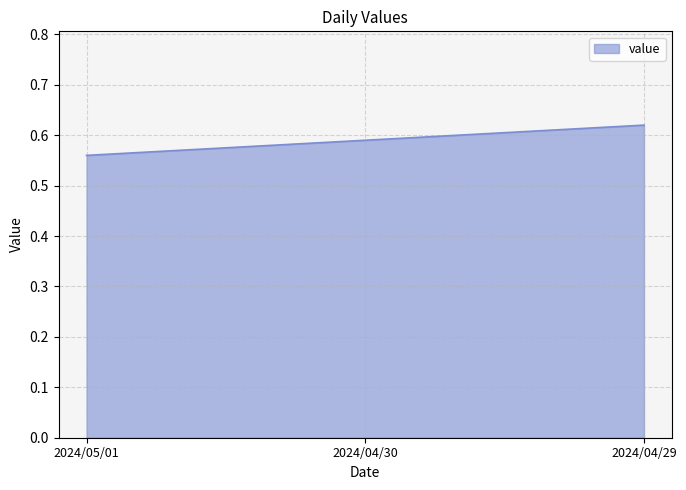

Rank the categories by value from lowest to highest.

2024/05/01, 2024/04/30, 2024/04/29